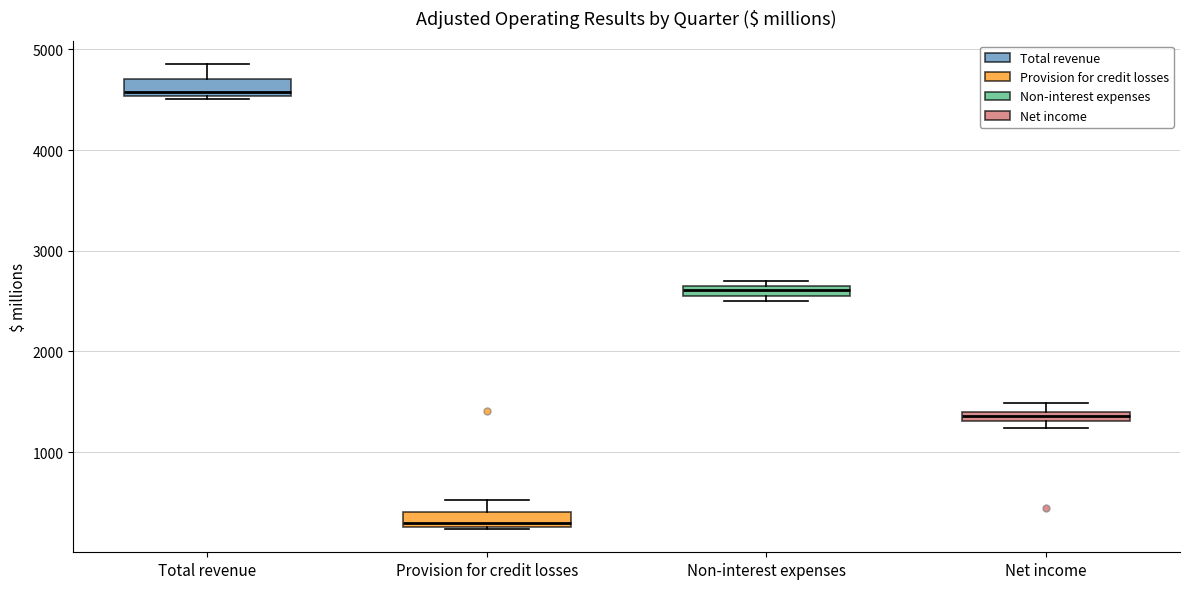

Which box's median line is the highest?

Total revenue